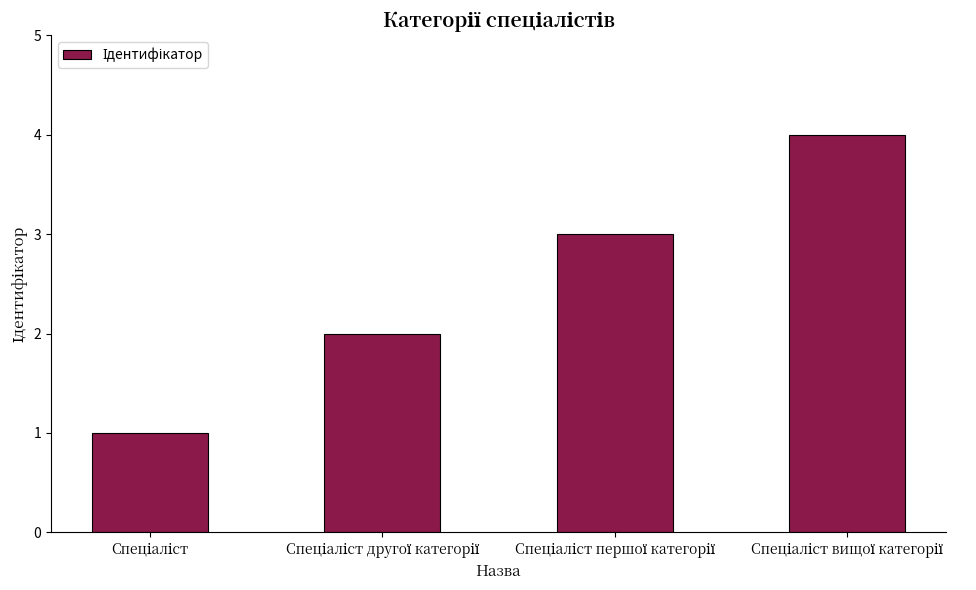

What is the maximum value shown in the chart?

4